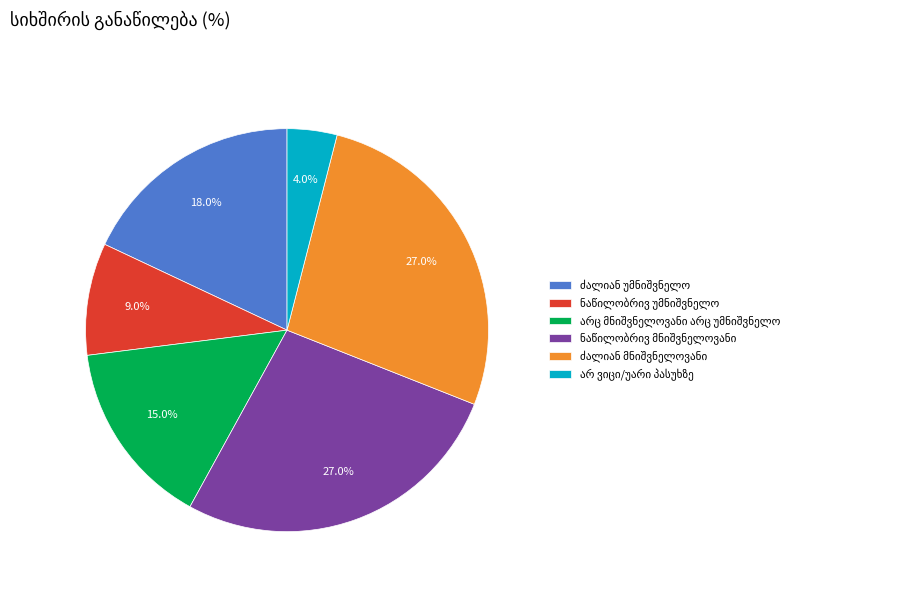

How many slices are in this pie chart?

6